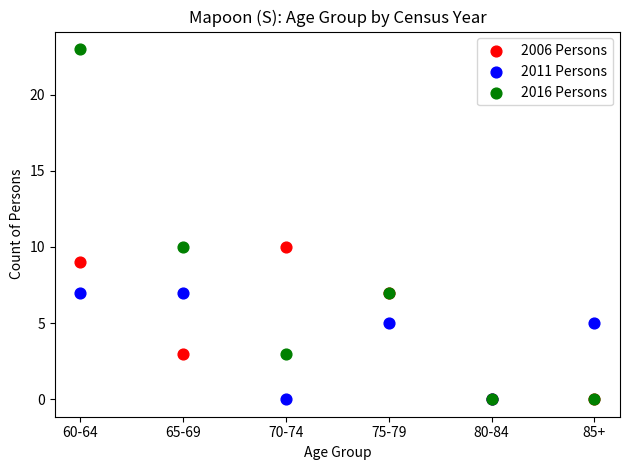

Which series reaches the maximum Y coordinate?

2016 Persons